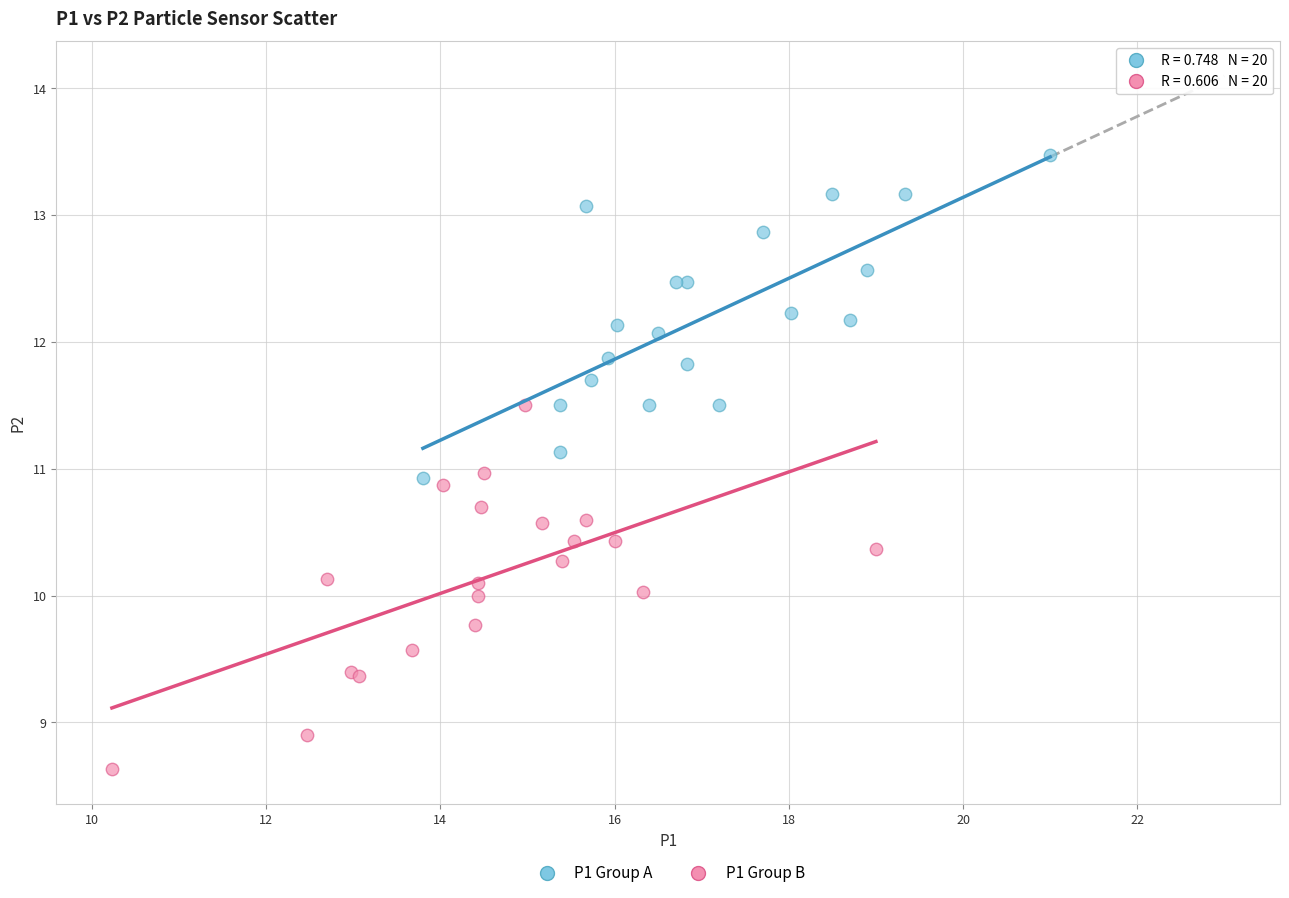

What are all the series names shown in the legend?

P1 Group A, P1 Group B